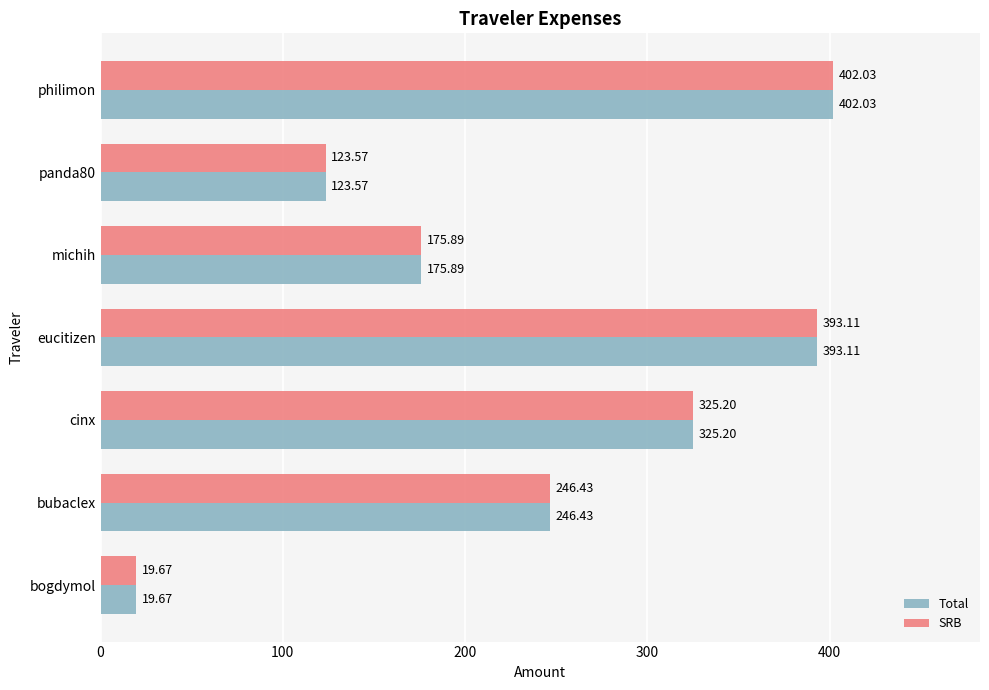

List the labels in order of SRB value, smallest first.

bogdymol, panda80, michih, bubaclex, cinx, eucitizen, philimon